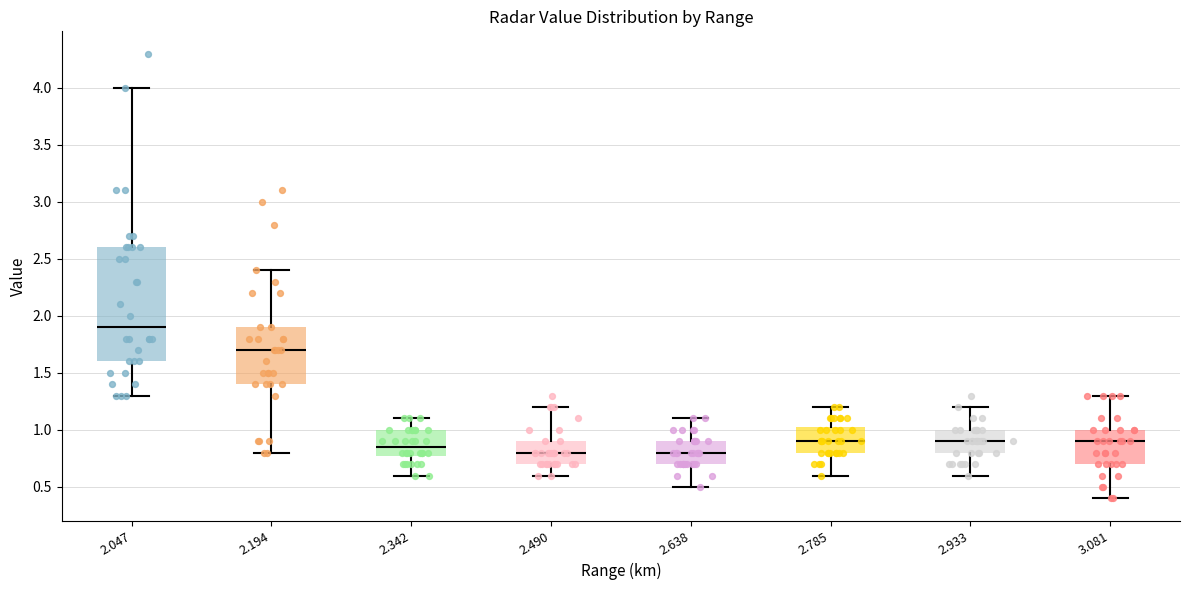

Where is the upper edge of the box at x = 2.490 on the y-axis? The values are not printed on the chart, so give them approximately, as read against the axis.

0.90